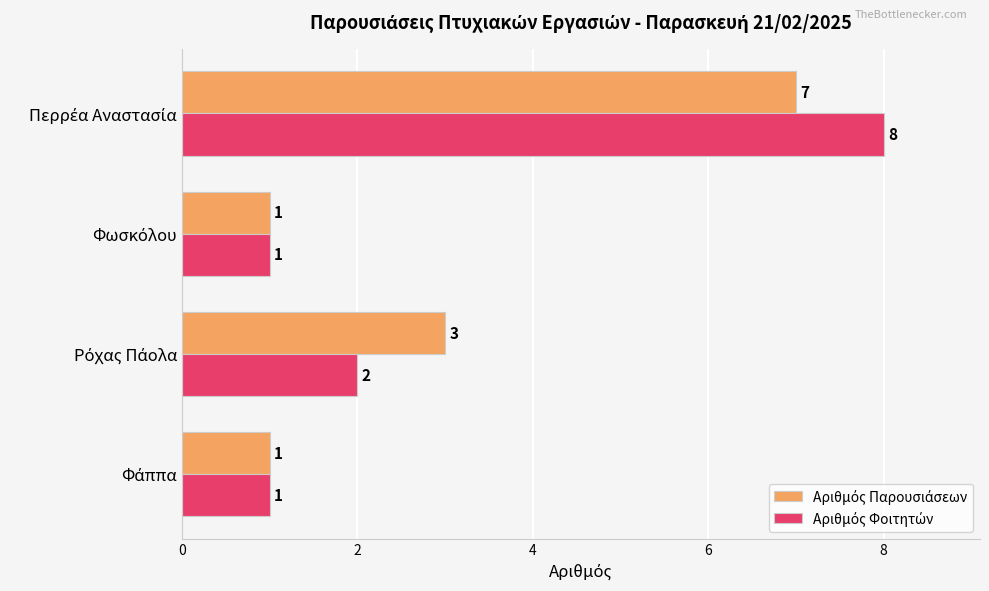

What is the greatest value displayed?

8